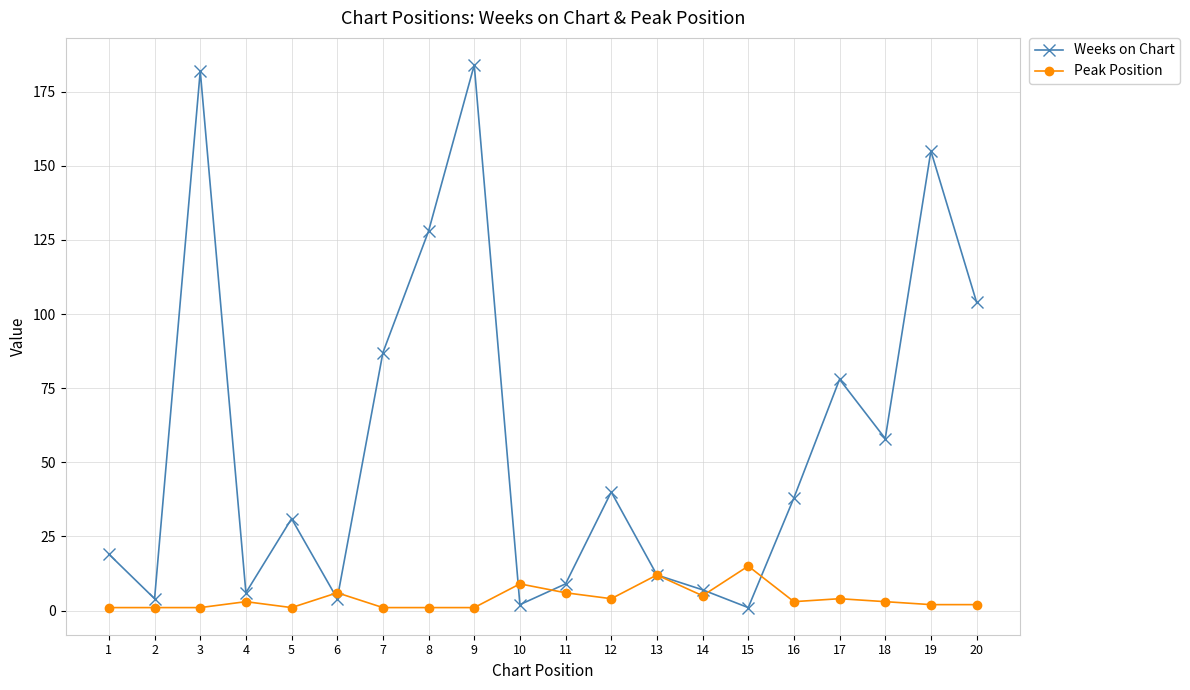

What is the difference between the Weeks on Chart values at 18 and 5?

27